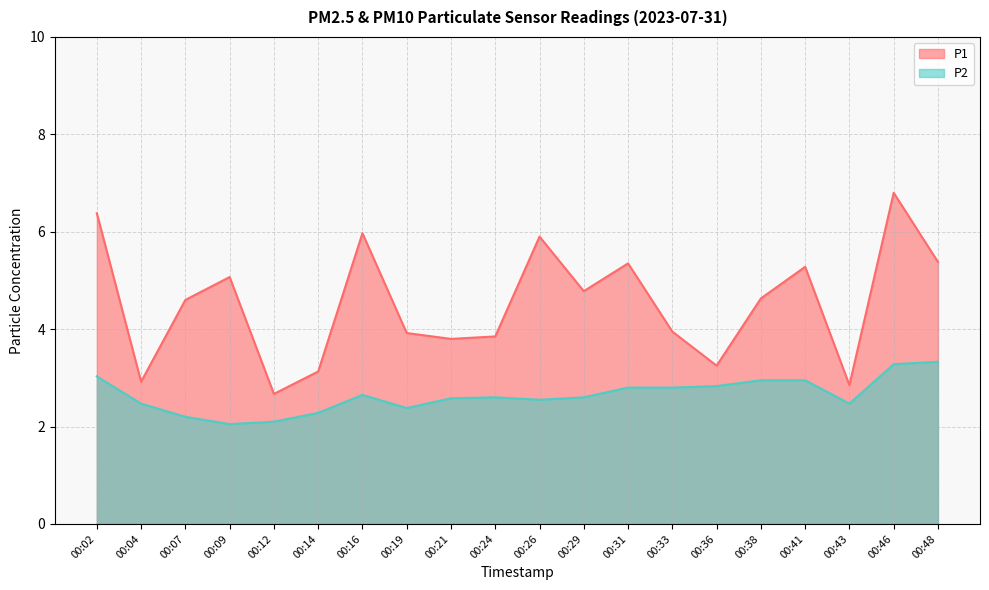

At which label does P2 reach its minimum?

00:09